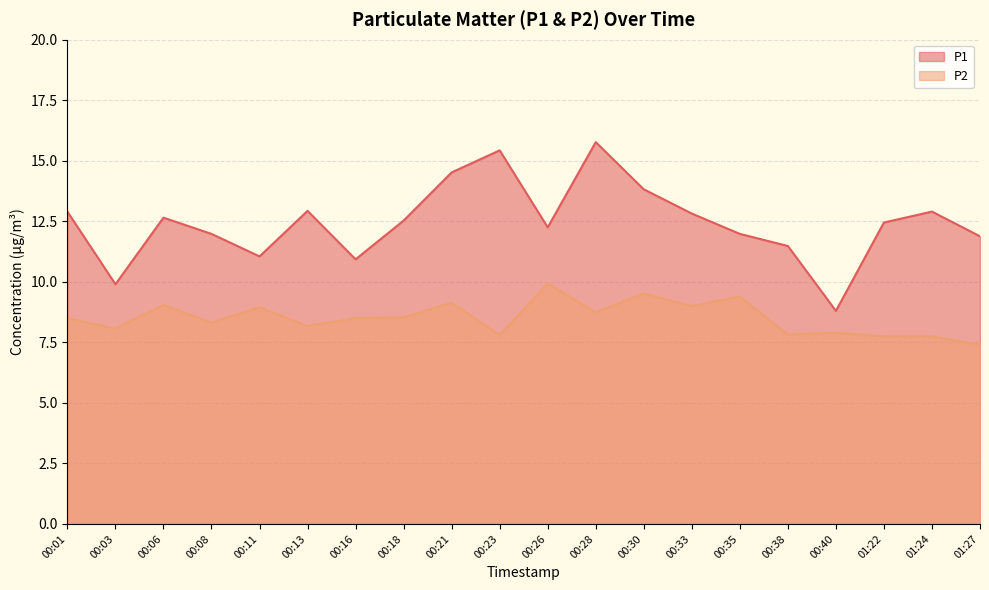

The P1 series shows 12.9 at 00:13. True or false?

True